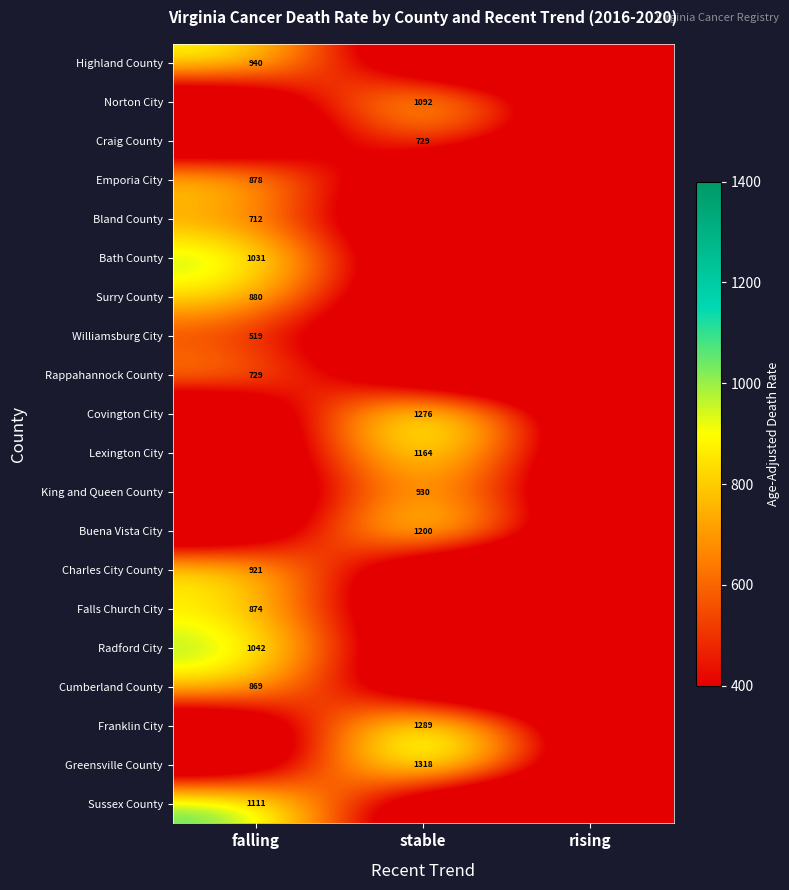

The value of Williamsburg City at falling is 117. True or false?

False